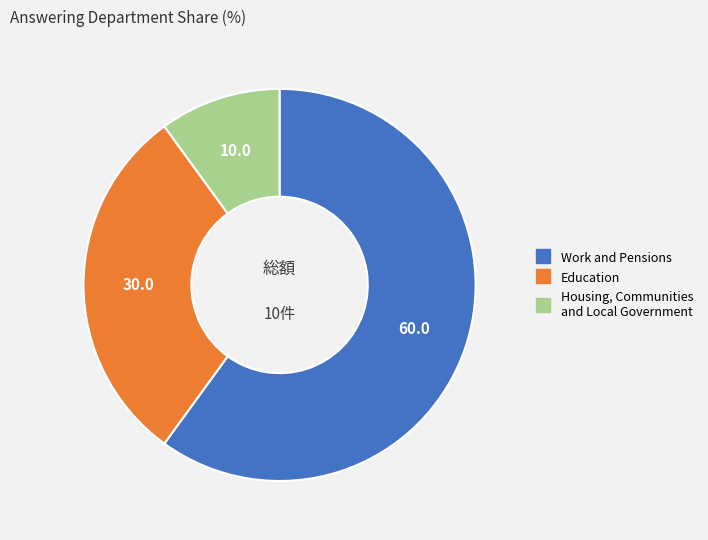

Is there a majority slice in this chart?

Yes